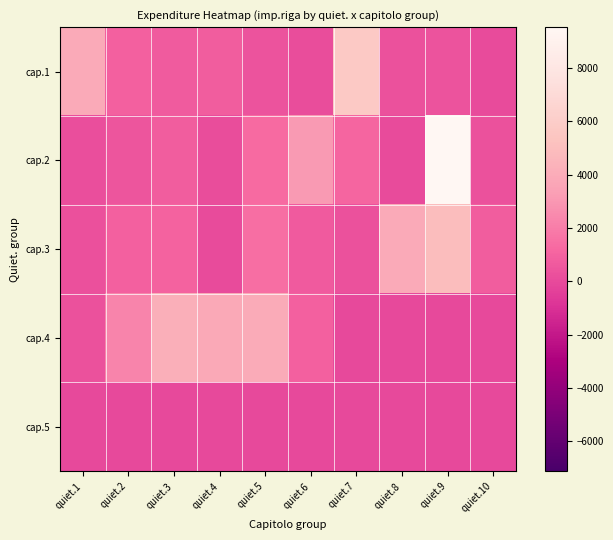

Between quiet.9 and quiet.3, which is larger?

quiet.3